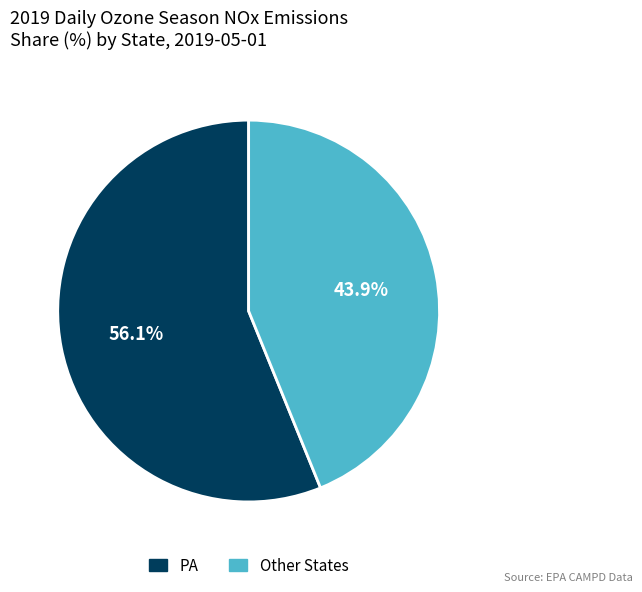

Count the number of slices in the pie.

2